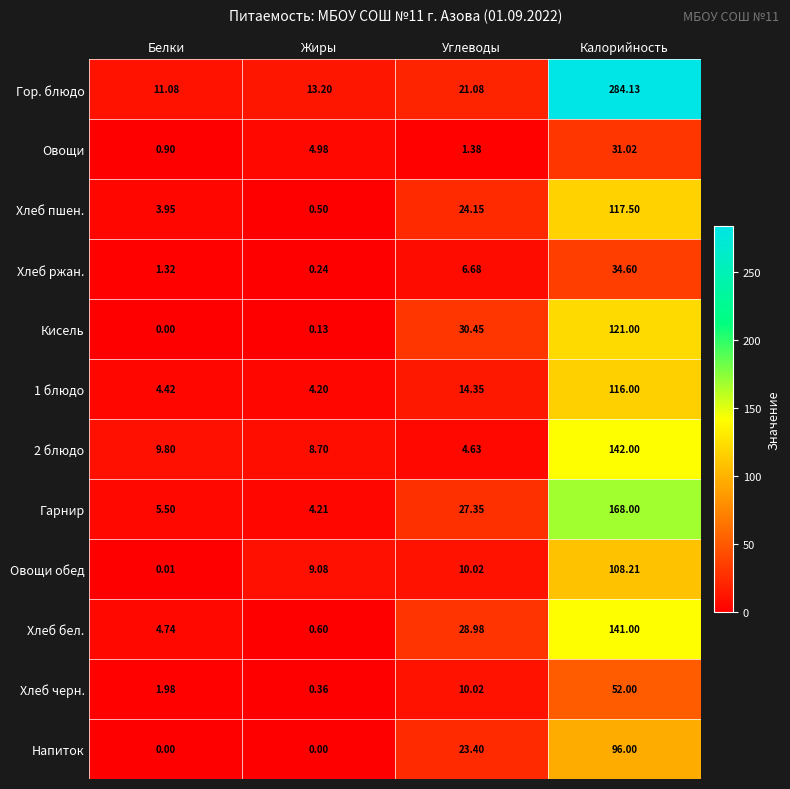

What is the total value across all series at Калорийность?

1411.5